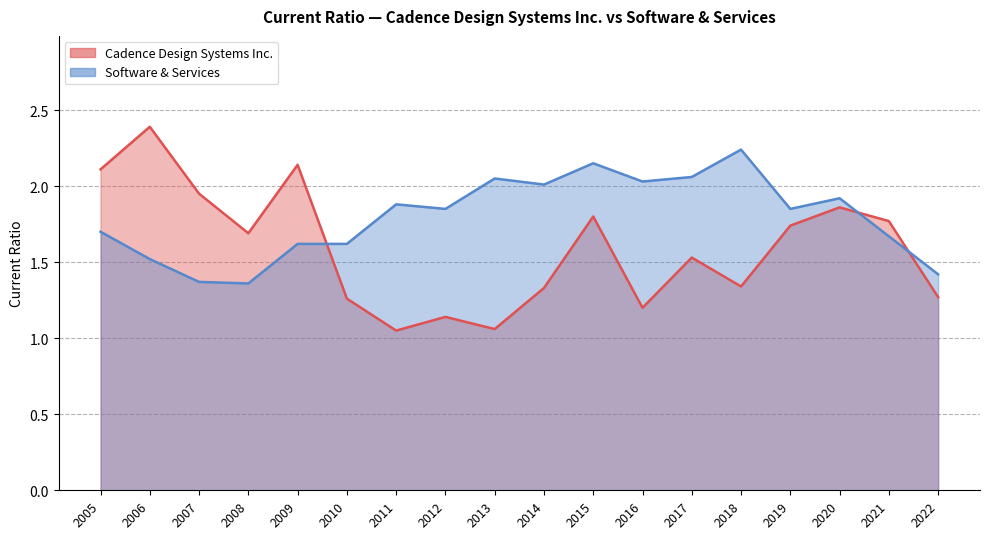

At which category does the chart reach its minimum across all series?

2011